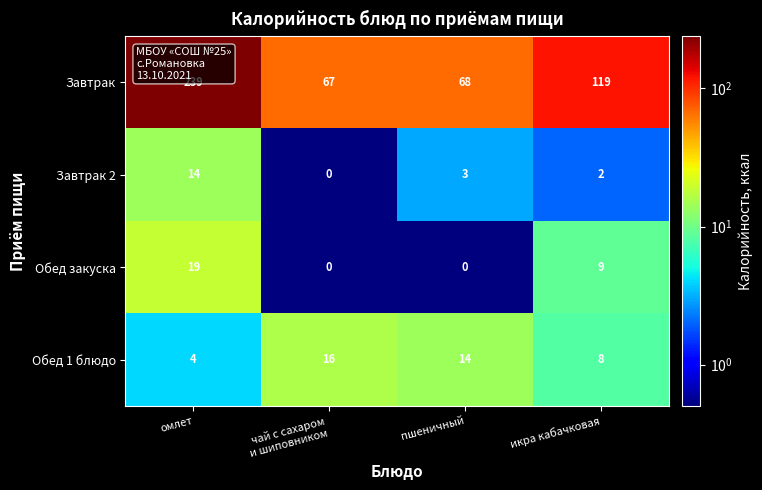

At which category is the sum across all series the highest?

омлет